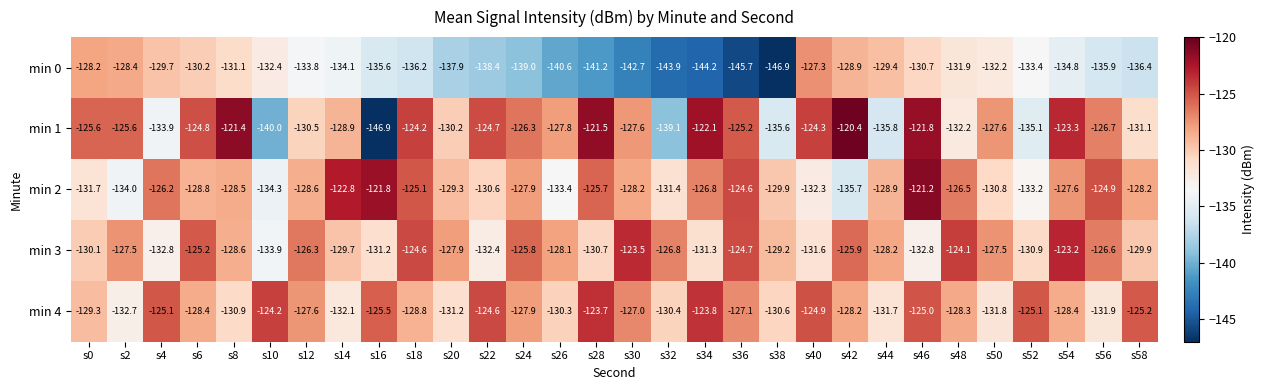

True or false: min 0 has a value of -128.4 at s2.

True